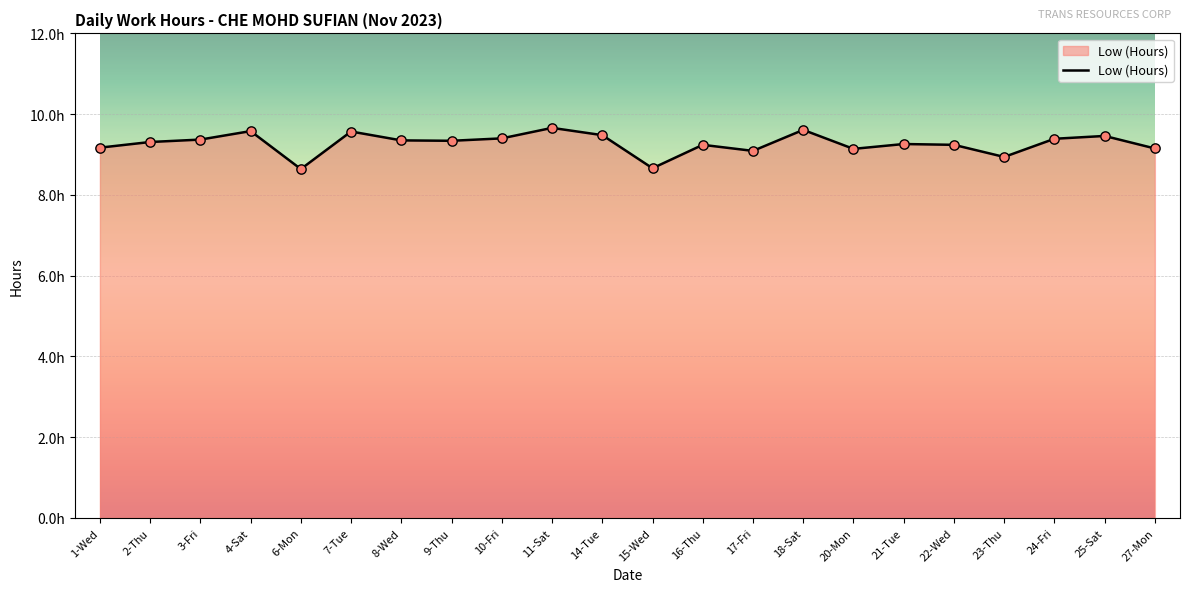

Between 1-Wed and 22-Wed, which is larger?

22-Wed